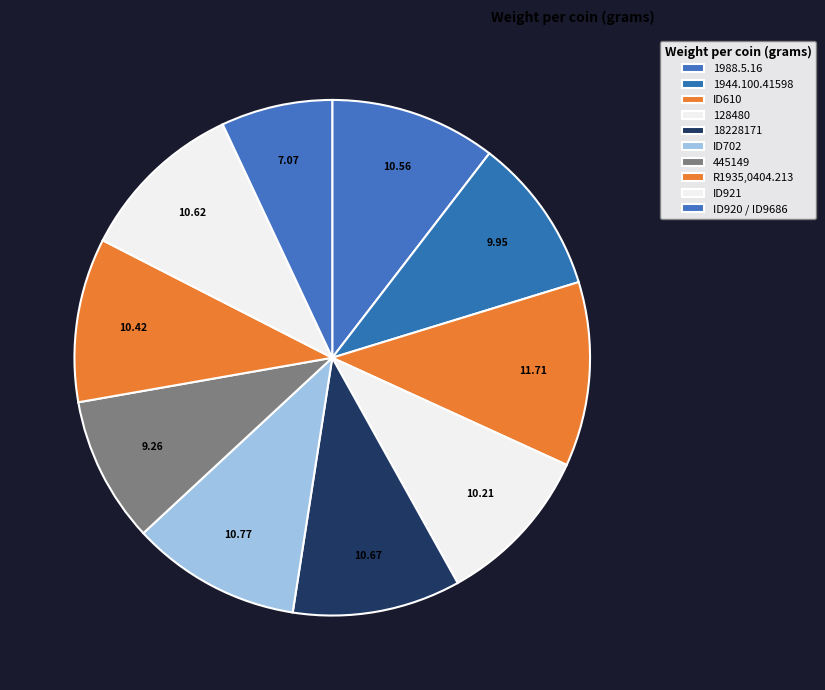

The 1944.100.41598 slice represents 2% of the pie. True or false?

False